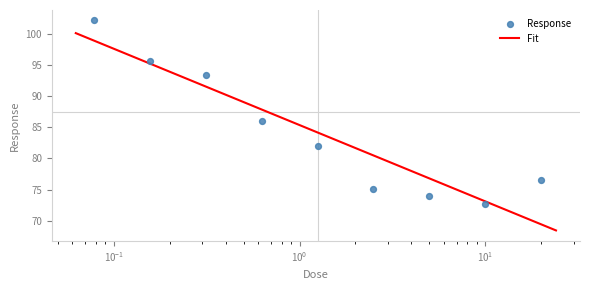

What is the change in value from 2.5 to 20.0?

+1.4